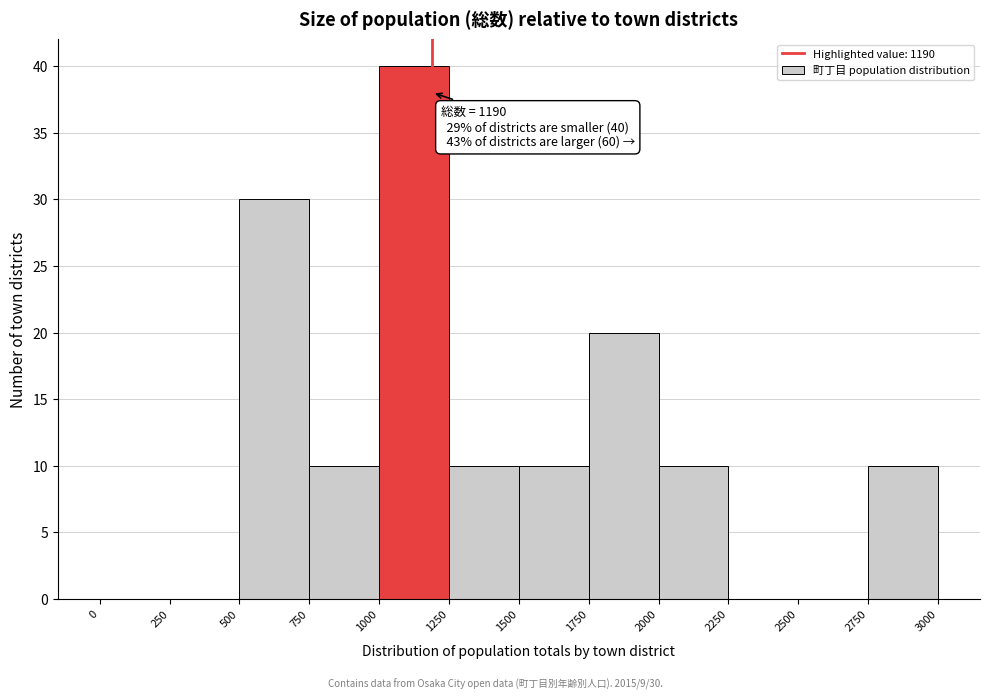

Over which range of the x-axis is the bar tallest?

1000 to 1250